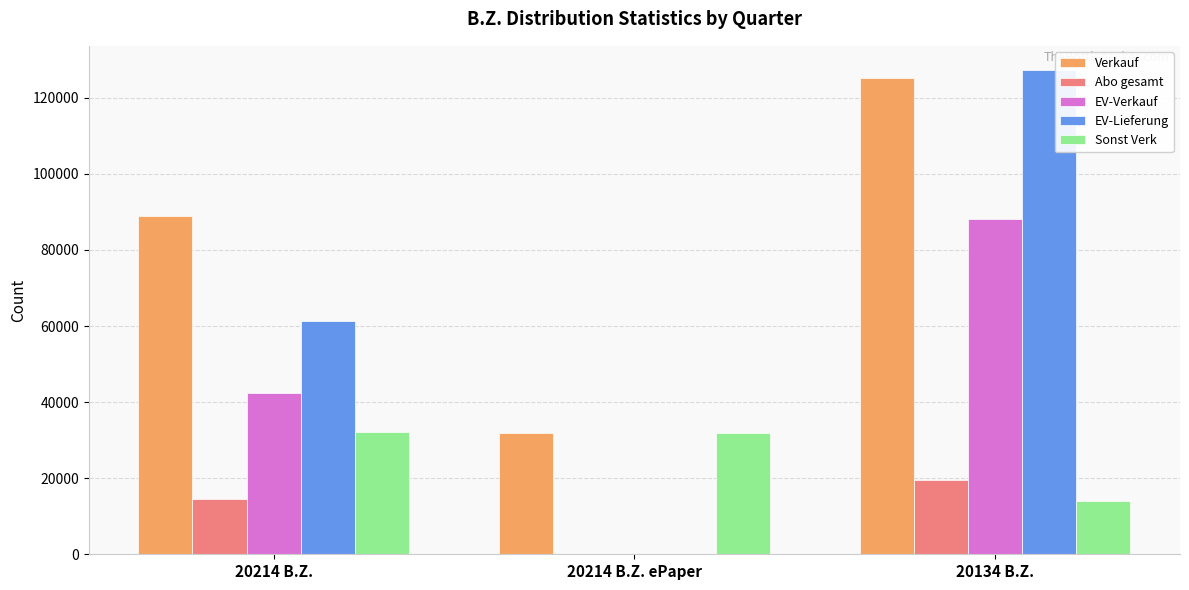

Are the bars horizontal?

No